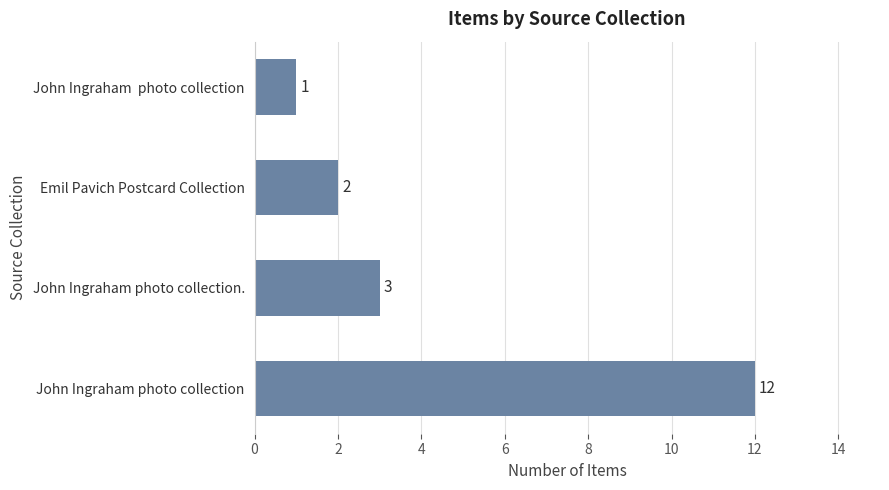

Reading bottom to top, list all the values displayed in this chart.

12	3	2	1